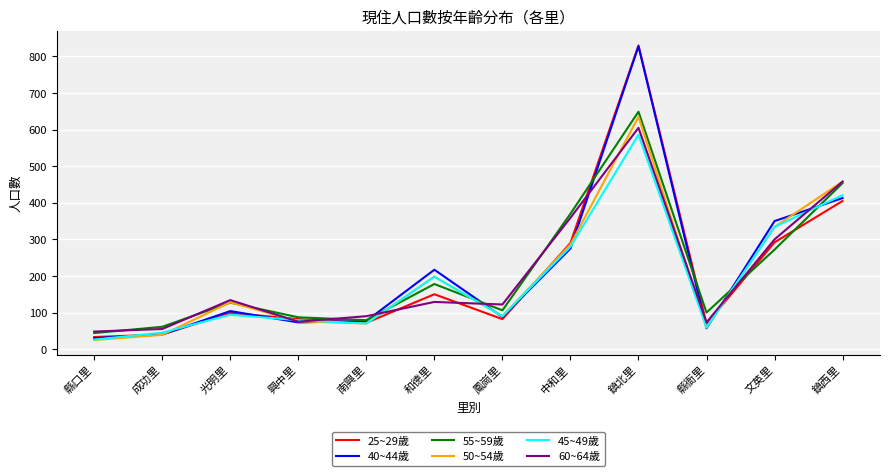

Does the chart have visible grid lines?

Yes